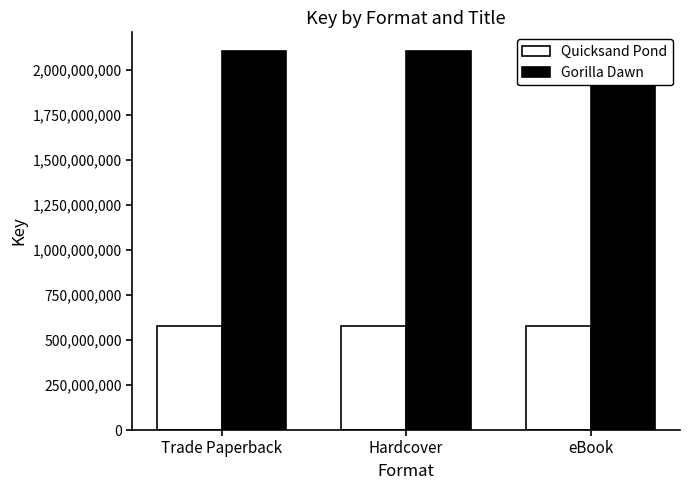

Reading left to right, list all the values displayed in this chart.

Quicksand Pond: Trade Paperback=575579856	Hardcover=575579856	eBook=575579856
Gorilla Dawn: Trade Paperback=2105630773	Hardcover=2105630773	eBook=2105630773